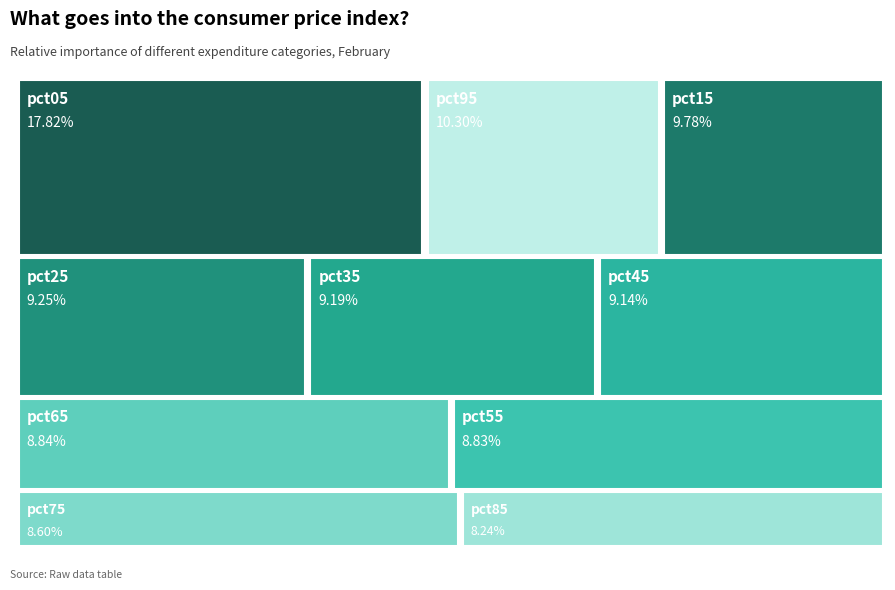

To the nearest percent, what portion does pct45 represent?

9%